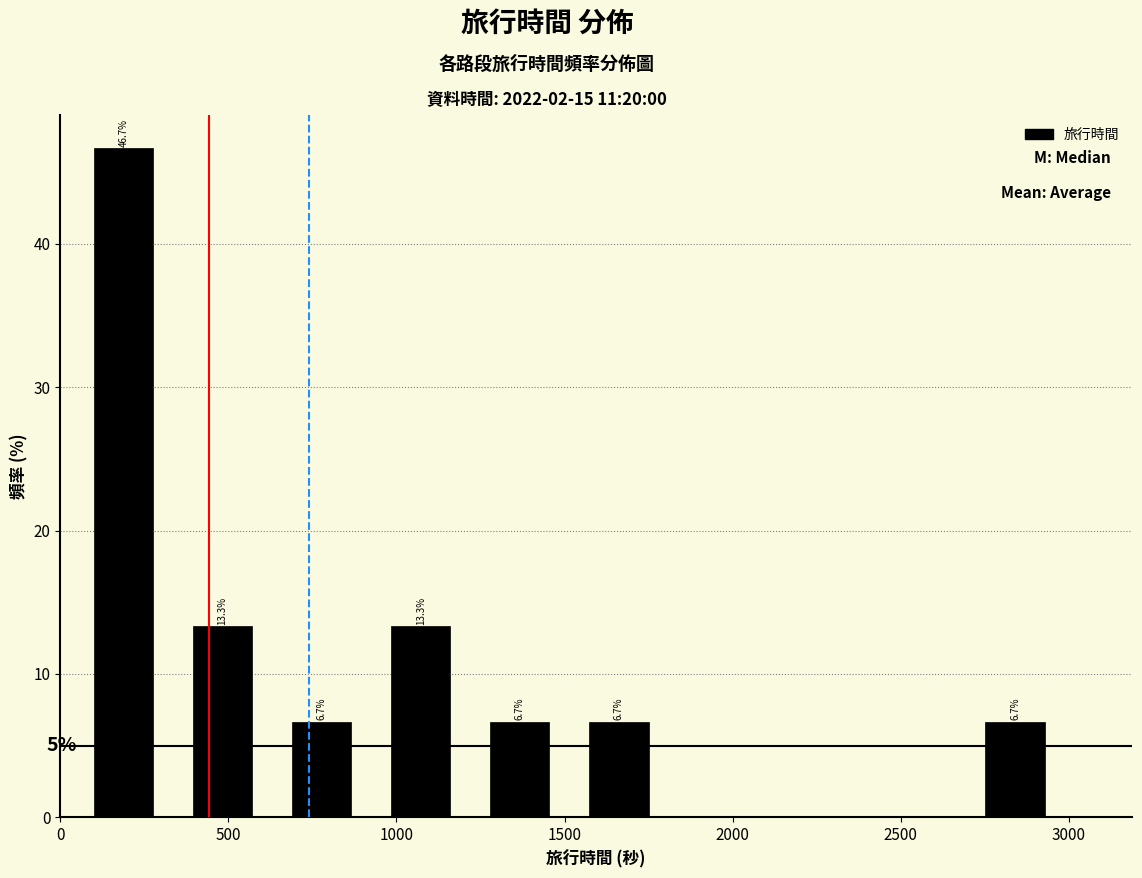

Over which range of the x-axis is the bar tallest?

50 to 350